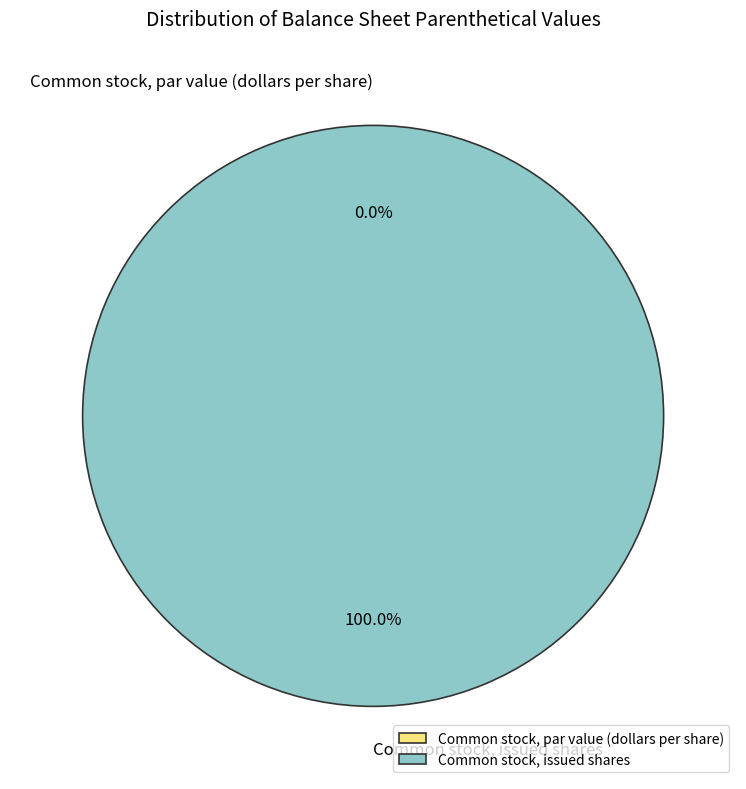

Which category has the smallest portion of the pie?

Common stock, par value (dollars per share)